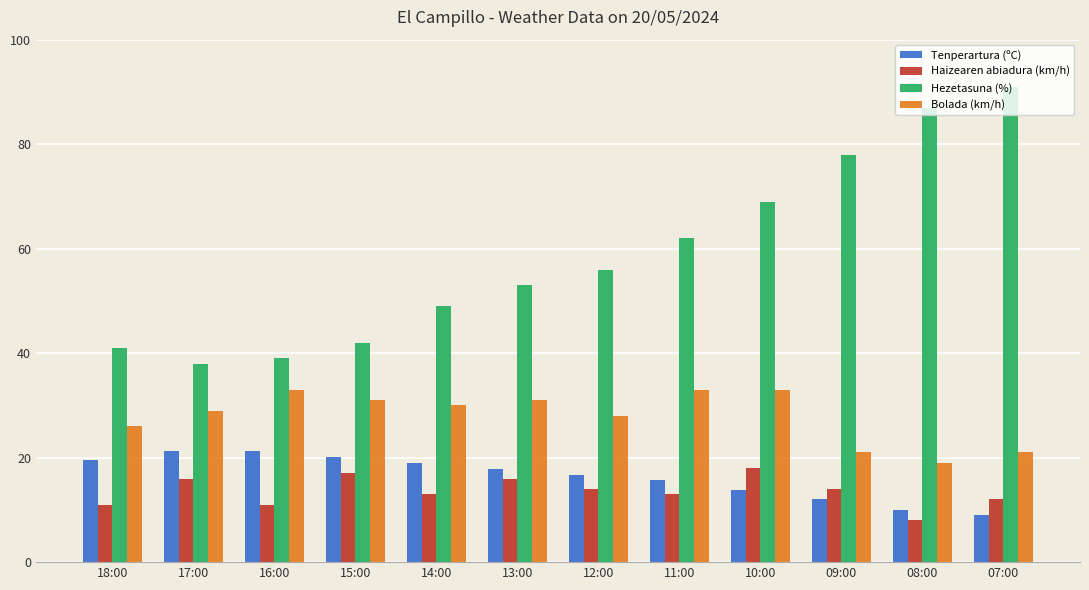

What is the total value across all series at 16:00?

104.2